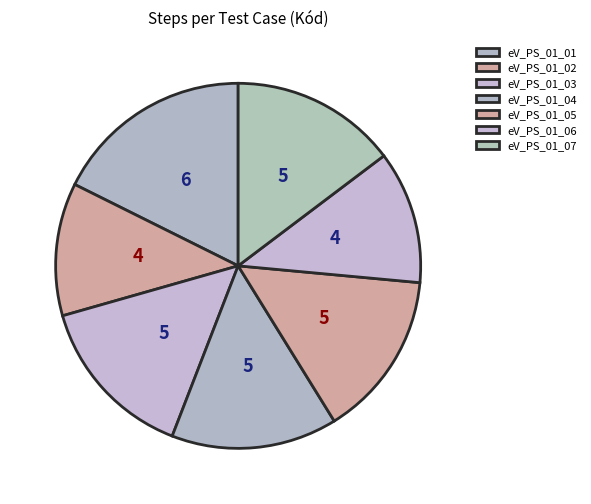

Count the number of slices in the pie.

7